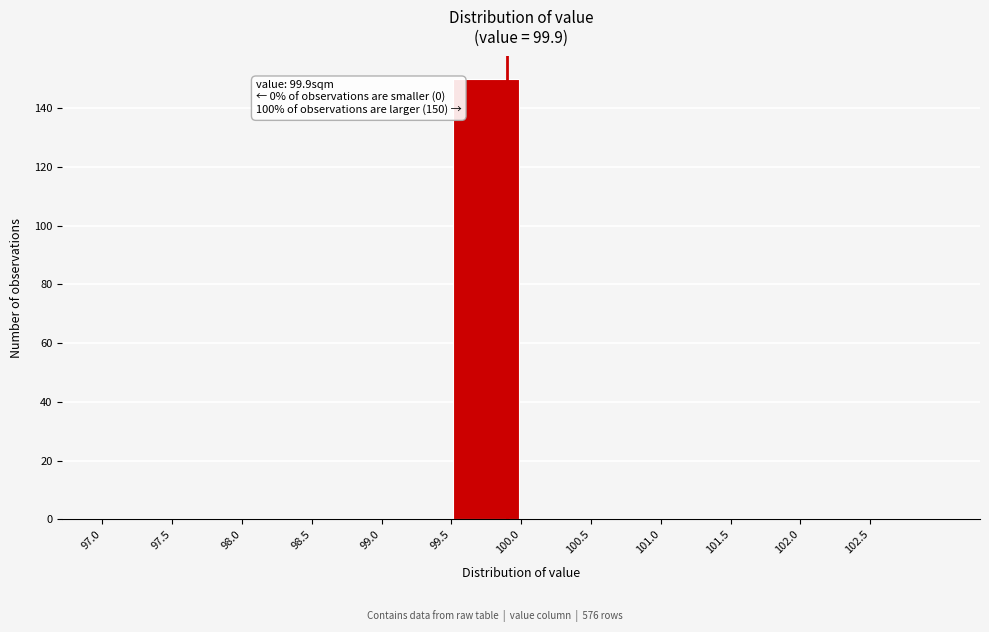

Over which range of the x-axis is the bar tallest?

99.5 to 100.0